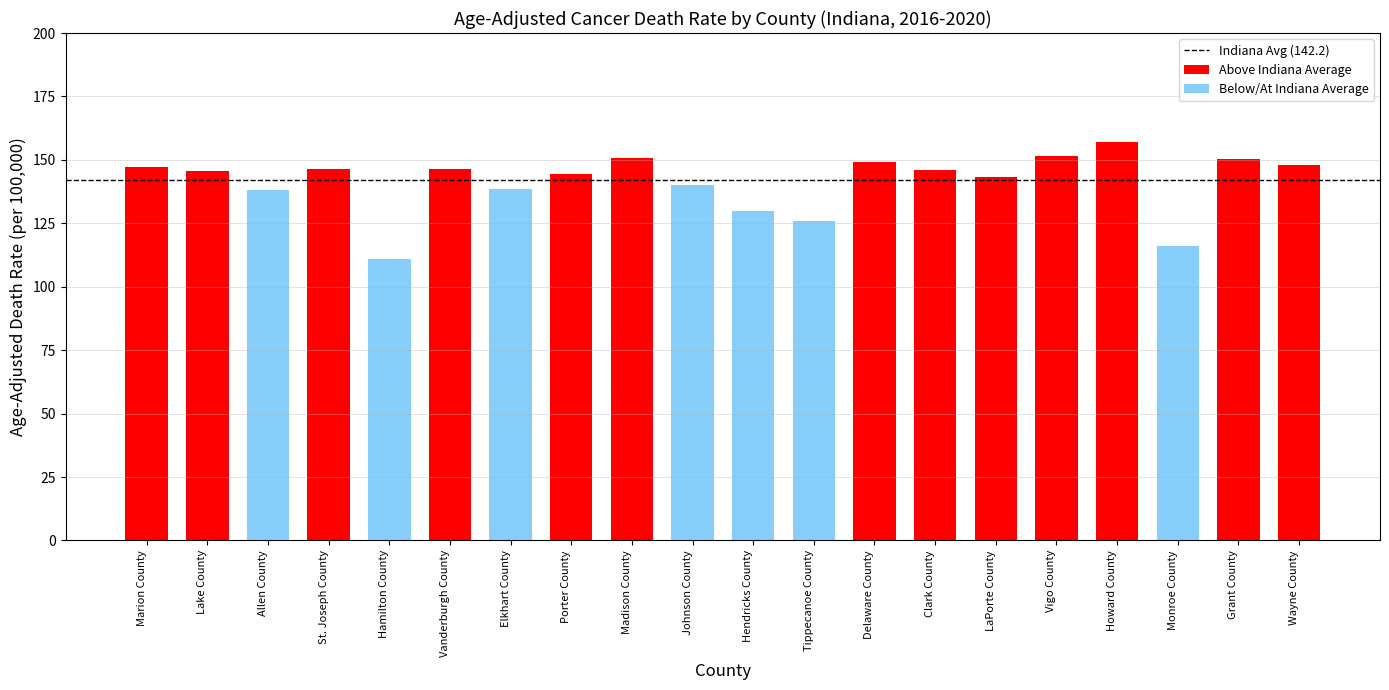

What position from the right is Tippecanoe County?

9